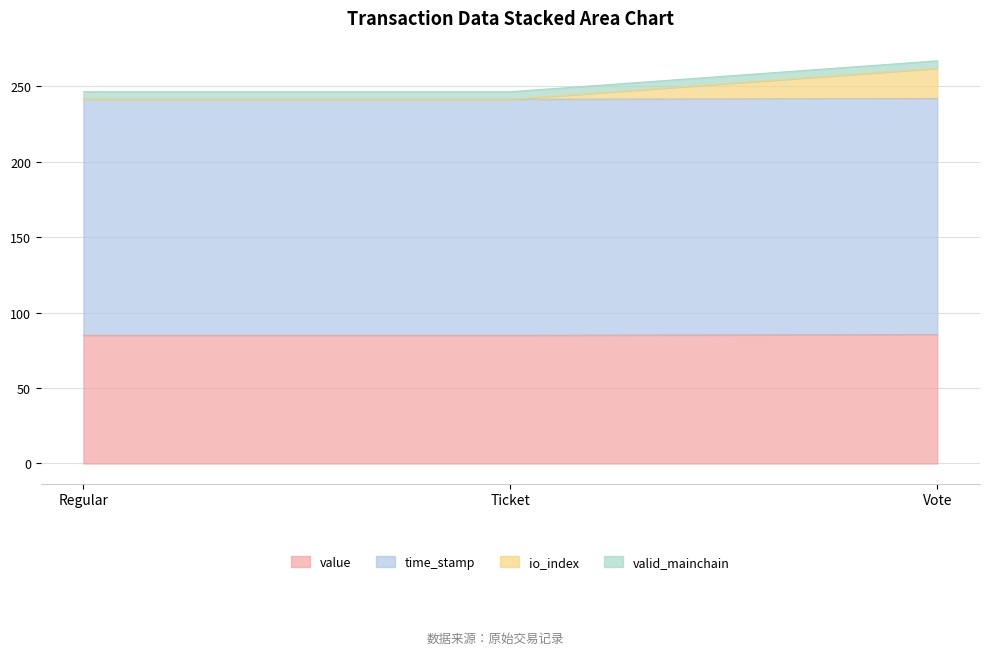

Which series has the widest spread of values?

io_index